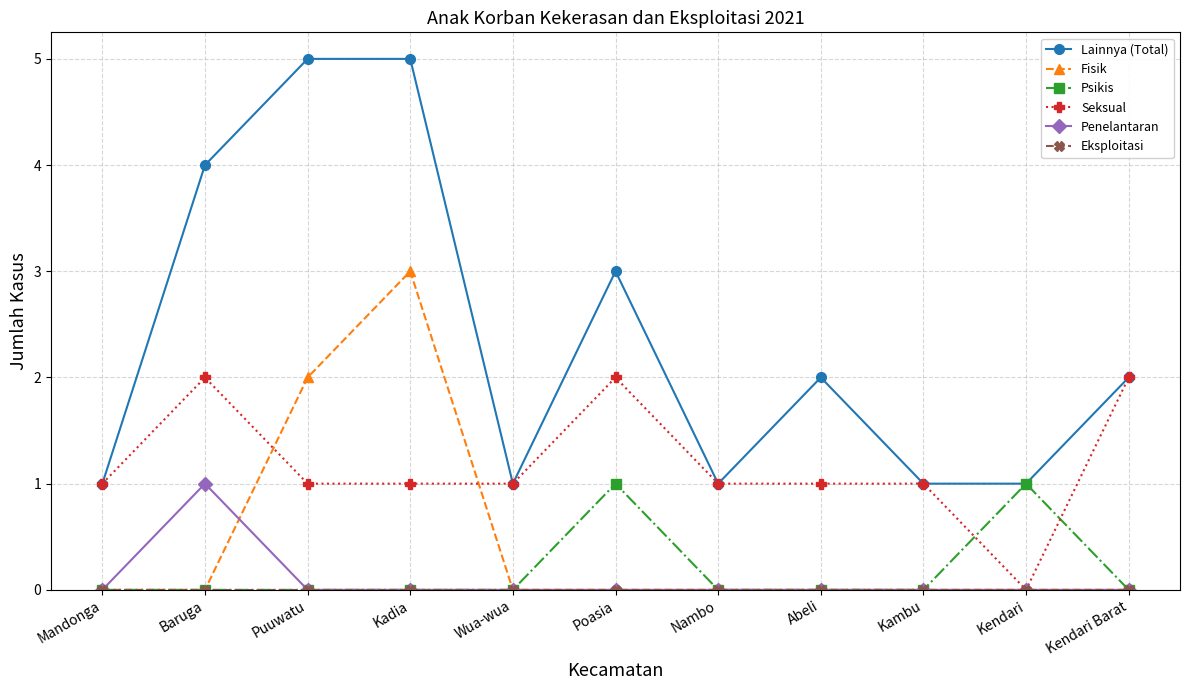

What is the label of the 2nd point from the right?

Kendari